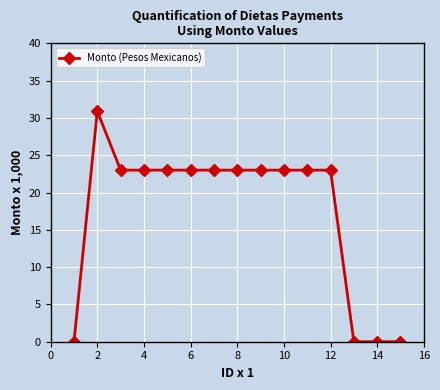

What is the difference between the maximum and minimum values?

30.9